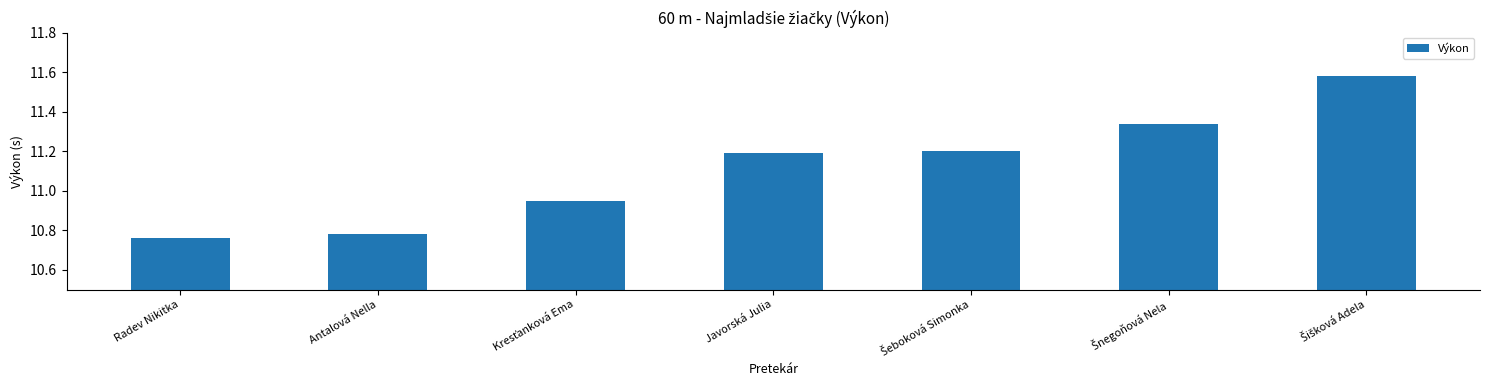

What is the value of the 4th bar from the left?

11.2